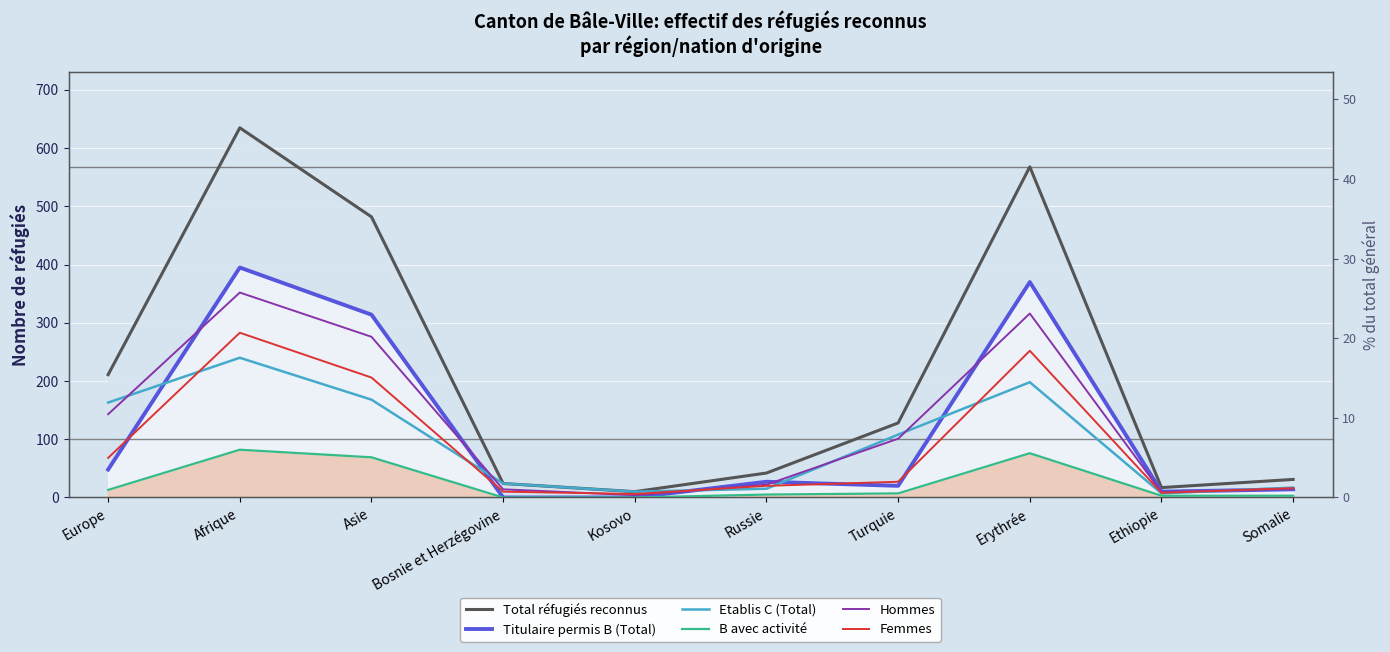

Reading left to right, transcribe all the data shown in this chart.

Total réfugiés reconnus: 211	635	482	24	10	42	128	568	17	31
Titulaire permis B (Total): 48	395	314	0	0	27	20	370	10	14
Etablis C (Total): 163	240	168	24	10	15	108	198	7	17
B avec activité: 13	82	69	0	0	5	7	76	3	3
Hommes: 143	352	276	14	4	22	101	316	9	15
Femmes: 68	283	206	10	6	20	27	252	8	16